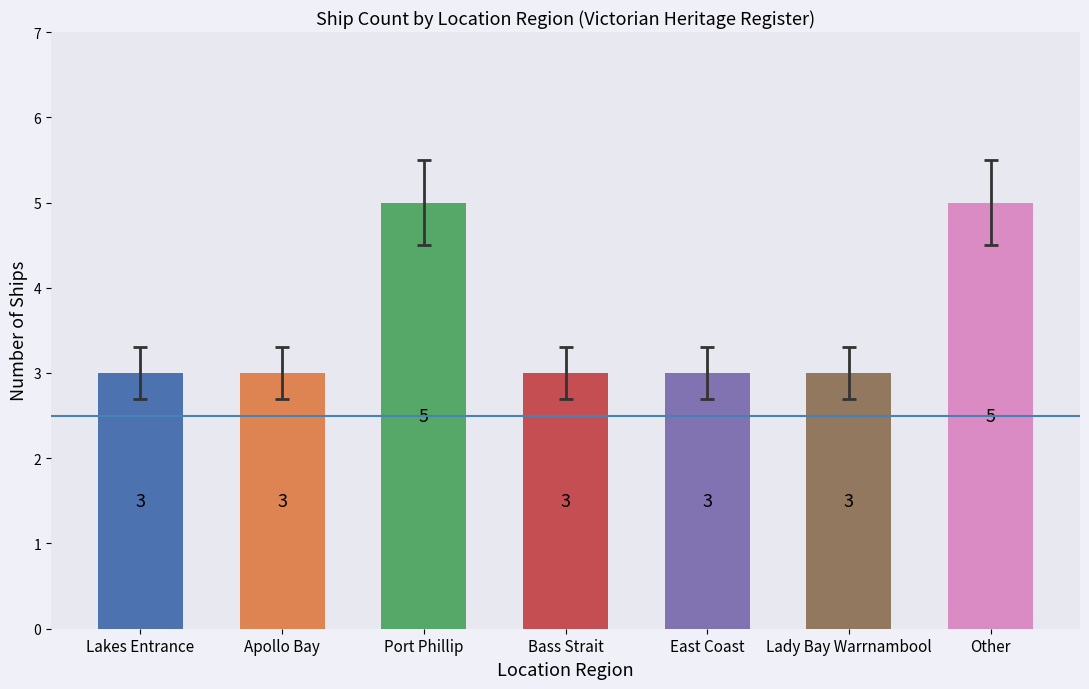

Approximately how many times larger is the value at Other compared to Lakes Entrance?

1.7